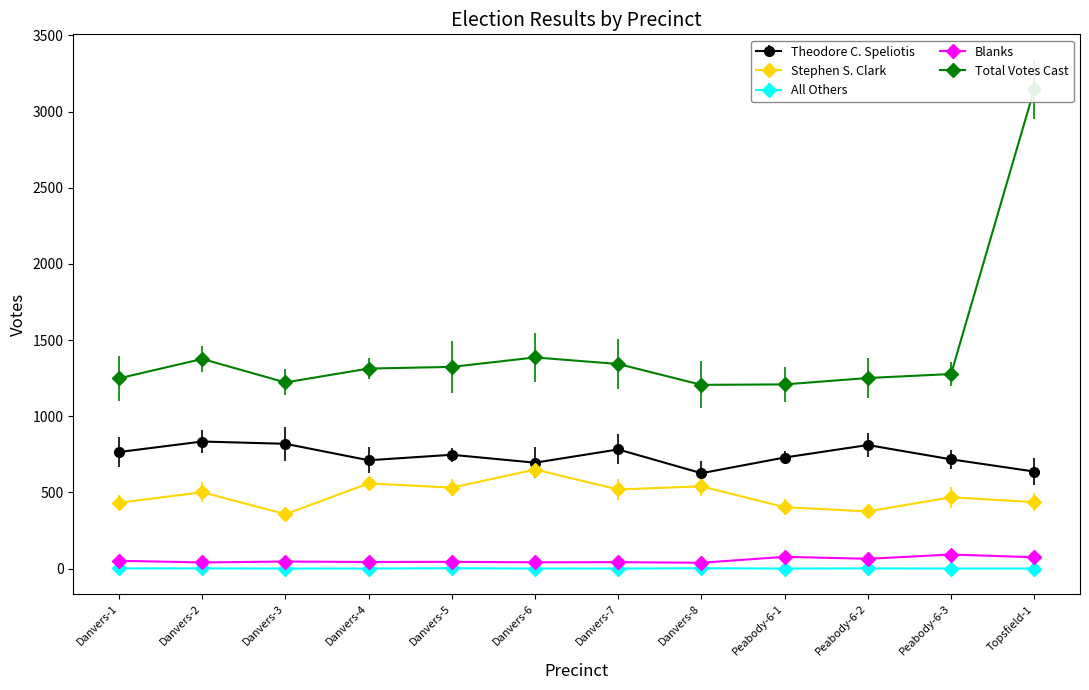

Reading left to right, transcribe all the data shown in this chart.

Theodore C. Speliotis: Danvers-1=765	Danvers-2=834	Danvers-3=819	Danvers-4=711	Danvers-5=747	Danvers-6=695	Danvers-7=782	Danvers-8=626	Peabody-6-1=729	Peabody-6-2=811	Peabody-6-3=717	Topsfield-1=637
Stephen S. Clark: Danvers-1=432	Danvers-2=501	Danvers-3=357	Danvers-4=559	Danvers-5=531	Danvers-6=650	Danvers-7=519	Danvers-8=540	Peabody-6-1=403	Peabody-6-2=375	Peabody-6-3=468	Topsfield-1=436
All Others: Danvers-1=1	Danvers-2=1	Danvers-3=0	Danvers-4=0	Danvers-5=2	Danvers-6=0	Danvers-7=0	Danvers-8=2	Peabody-6-1=0	Peabody-6-2=1	Peabody-6-3=0	Topsfield-1=0
Blanks: Danvers-1=51	Danvers-2=40	Danvers-3=46	Danvers-4=43	Danvers-5=44	Danvers-6=41	Danvers-7=42	Danvers-8=38	Peabody-6-1=77	Peabody-6-2=64	Peabody-6-3=92	Topsfield-1=74
Total Votes Cast: Danvers-1=1249	Danvers-2=1376	Danvers-3=1222	Danvers-4=1313	Danvers-5=1324	Danvers-6=1386	Danvers-7=1343	Danvers-8=1206	Peabody-6-1=1209	Peabody-6-2=1251	Peabody-6-3=1277	Topsfield-1=3147